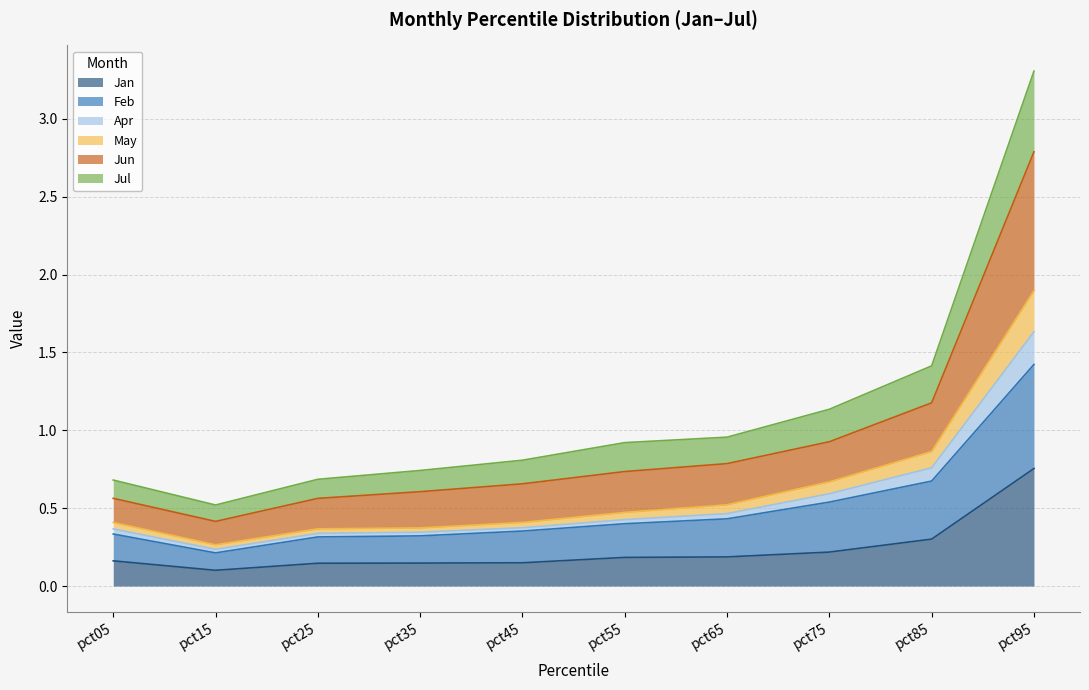

At which category is the sum across all series the highest?

pct95